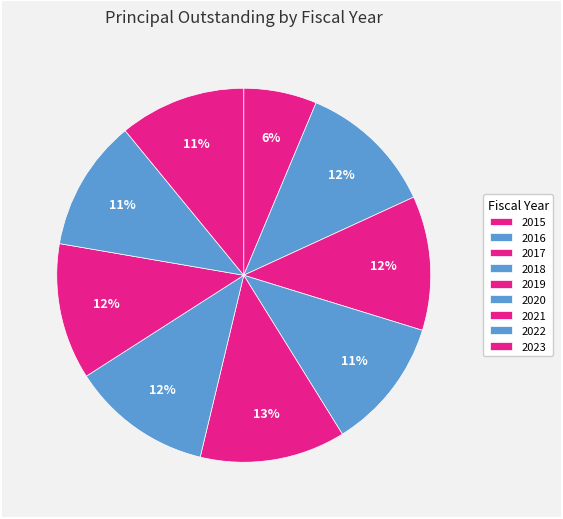

Count the number of slices in the pie.

9